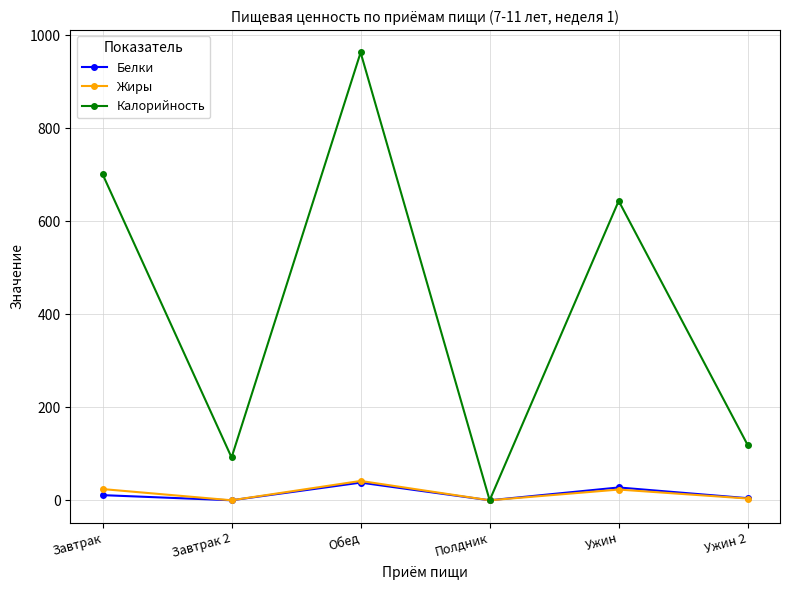

Where is the first local maximum for Белки?

Обед